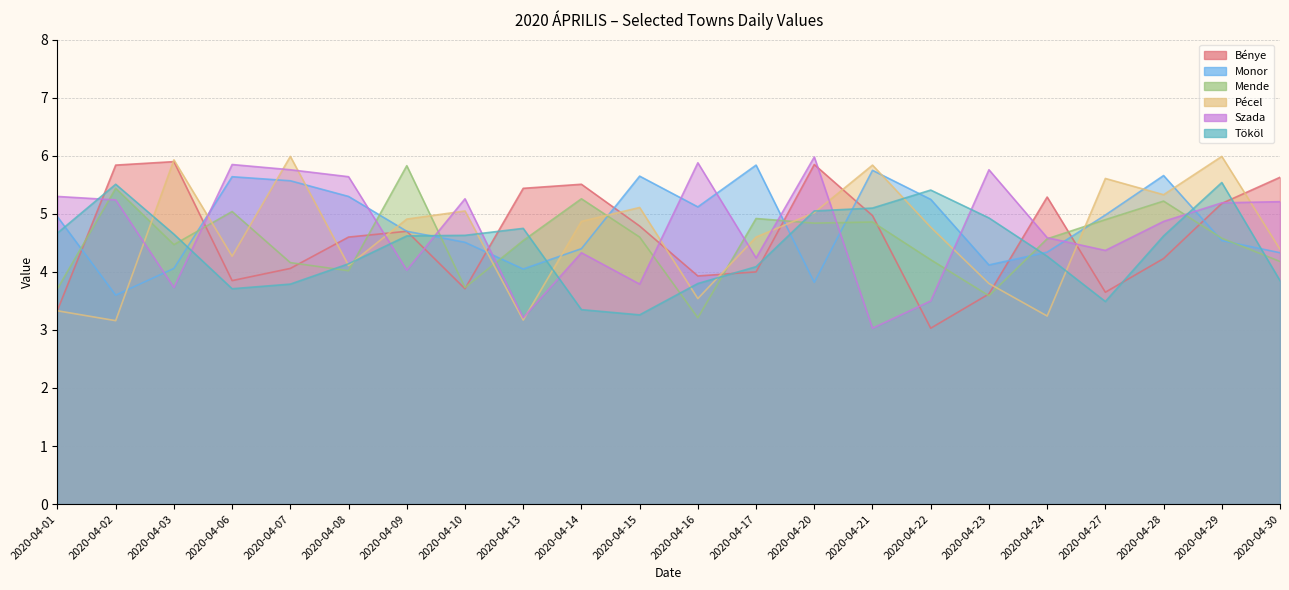

Reading left to right, list all the values displayed in this chart.

Bénye: 3.3	5.8	5.9	3.9	4.1	4.6	4.7	3.7	5.4	5.5	4.8	3.9	4.0	5.8	5.0	3.0	3.6	5.3	3.6	4.2	5.2	5.6
Monor: 5.0	3.6	4.1	5.6	5.6	5.3	4.7	4.5	4.0	4.4	5.7	5.1	5.8	3.8	5.8	5.2	4.1	4.3	5.0	5.7	4.5	4.3
Mende: 3.7	5.4	4.5	5.0	4.2	4.0	5.8	3.7	4.5	5.3	4.6	3.2	4.9	4.8	4.9	4.2	3.6	4.6	4.9	5.2	4.6	4.2
Pécel: 3.3	3.2	5.9	4.3	6.0	4.1	4.9	5.0	3.2	4.9	5.1	3.5	4.6	5.0	5.8	4.8	3.8	3.2	5.6	5.3	6.0	4.4
Szada: 5.3	5.2	3.7	5.8	5.8	5.6	4.0	5.3	3.2	4.3	3.8	5.9	4.2	6.0	3.0	3.5	5.8	4.6	4.4	4.9	5.2	5.2
Tököl: 4.7	5.5	4.7	3.7	3.8	4.1	4.6	4.6	4.8	3.4	3.3	3.8	4.1	5.0	5.1	5.4	4.9	4.3	3.5	4.6	5.5	3.9